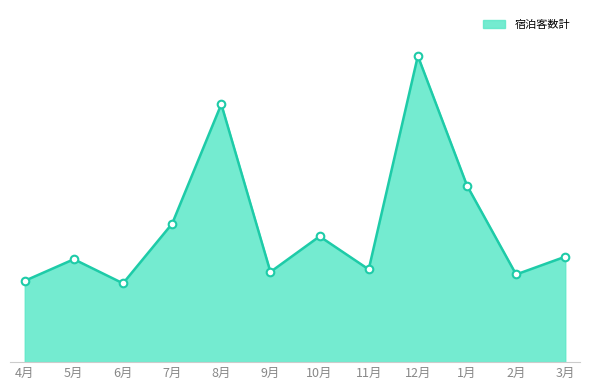

Which has a higher value, 10月 or 2月?

10月